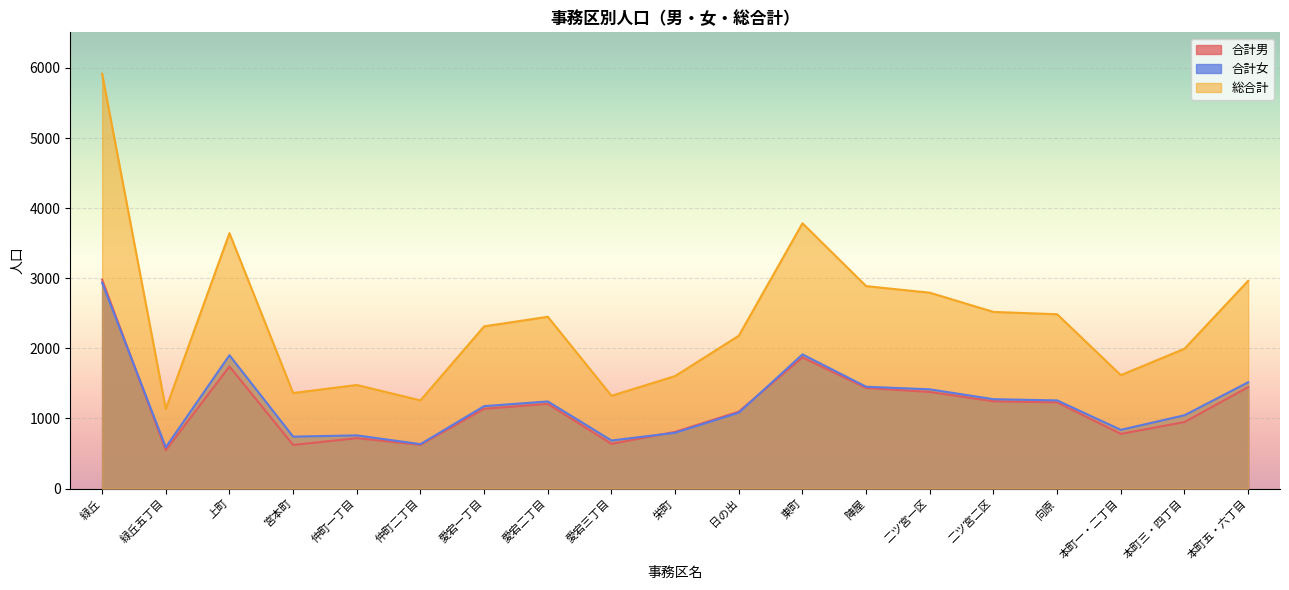

What is the total value across all series at 陣屋?

5776